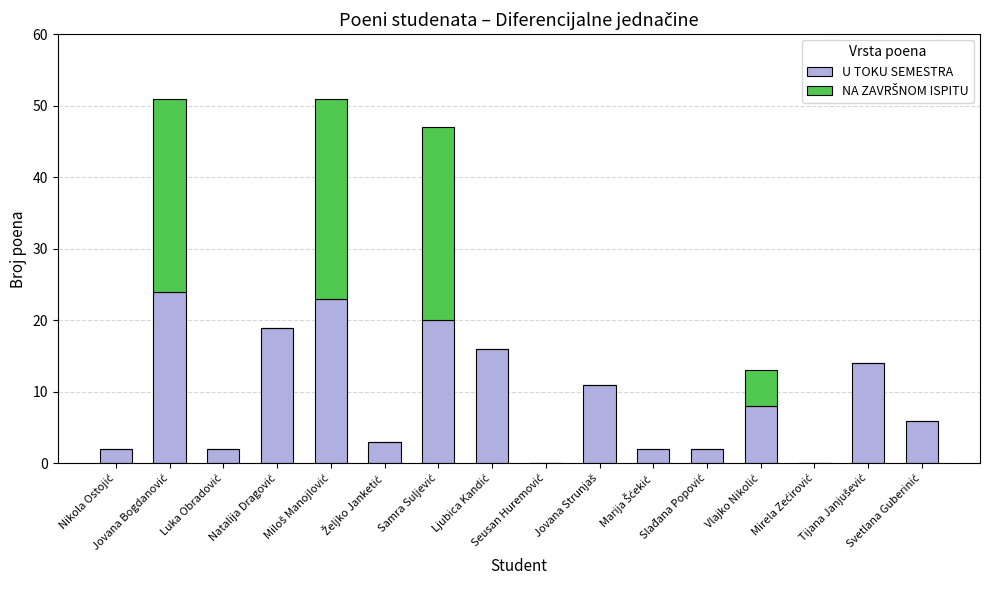

Are the bars grouped side by side (vs. stacked)?

No